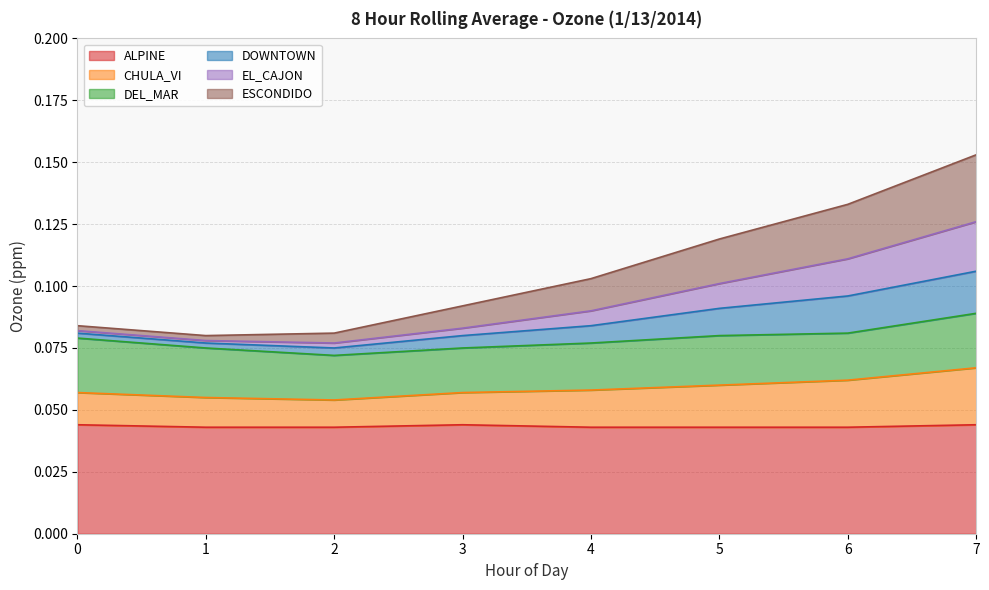

Where is the first local minimum for EL_CAJON?

2